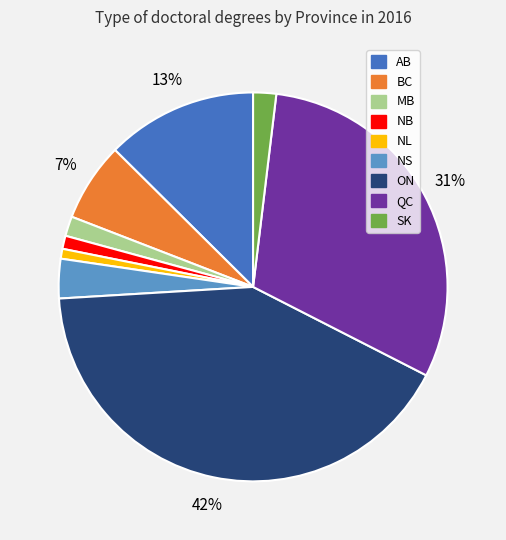

Count the number of slices in the pie.

9